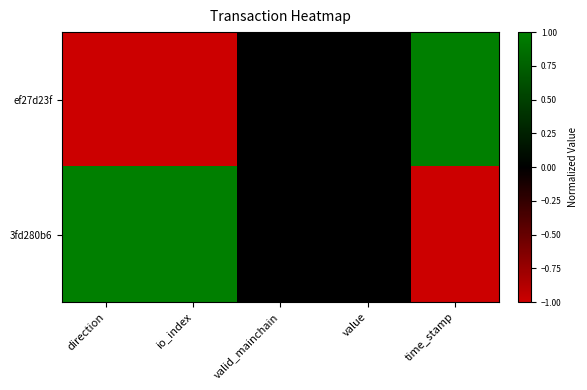

Reading left to right, transcribe all the data shown in this chart.

ef27d23f: direction=-1	io_index=-1	valid_mainchain=0	value=0	time_stamp=1
3fd280b6: direction=1	io_index=1	valid_mainchain=0	value=0	time_stamp=-1